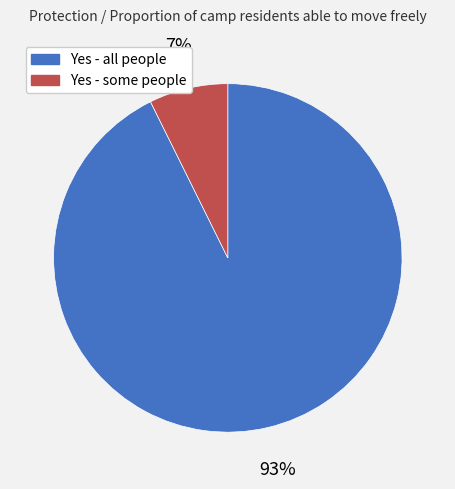

Is Yes - all people the majority of the pie?

Yes